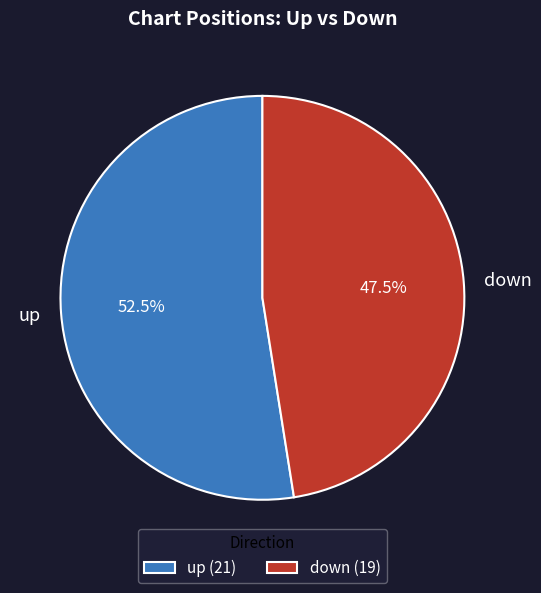

Approximately how many times larger is the value at down compared to up?

0.9